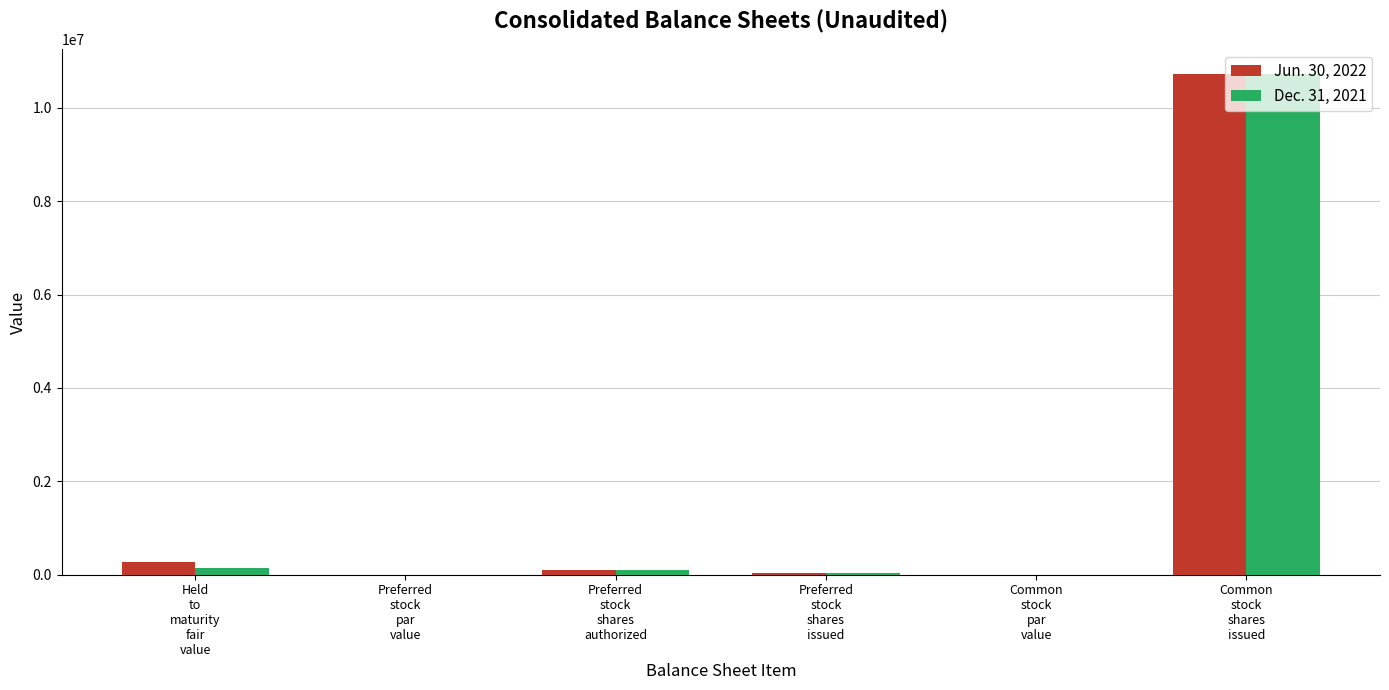

What is the greatest value displayed?

10716796